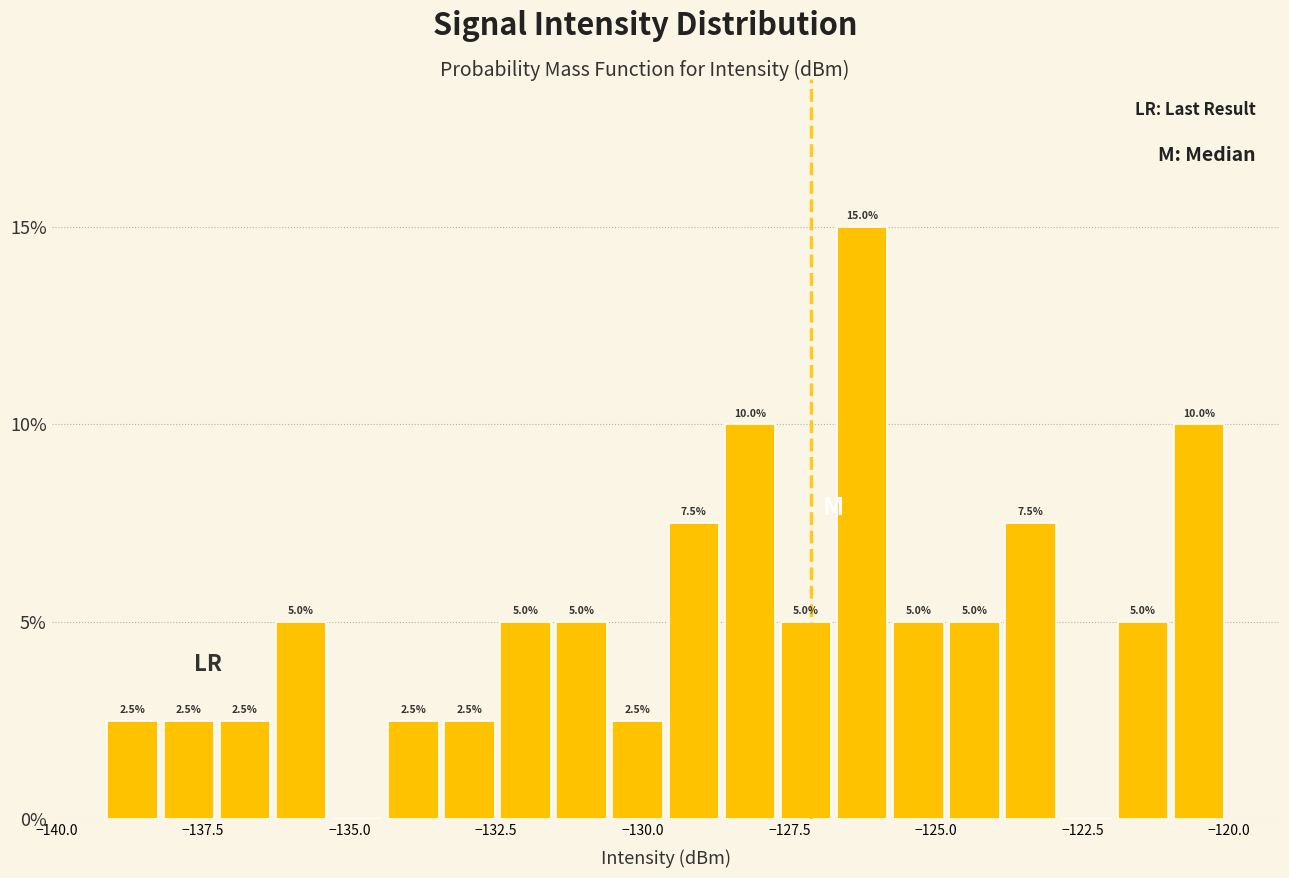

Read against the x-axis, roughly where is the centre of the tallest bar?

-126.5